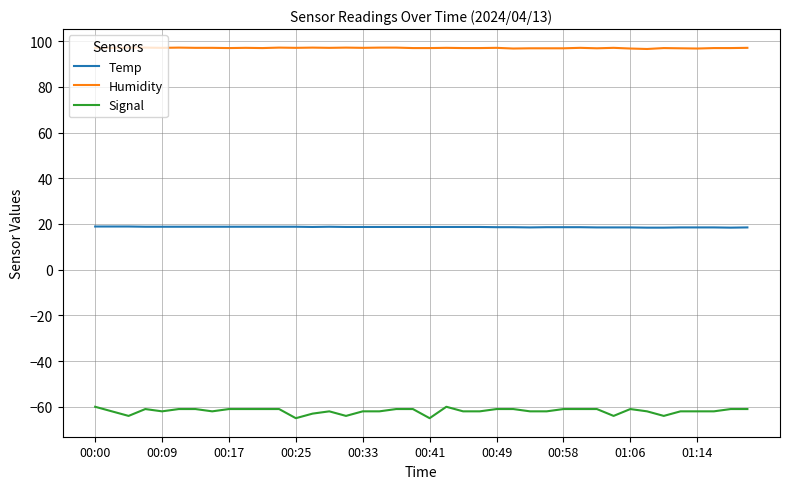

True or false: Humidity and Signal cross at least once.

False